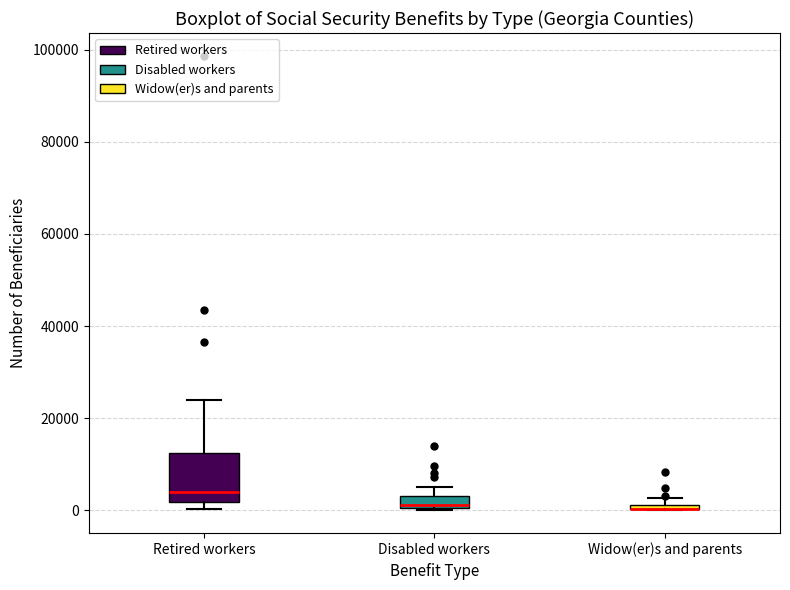

Where is the lower edge of the box for Widow(er)s and parents on the y-axis? The values are not printed on the chart, so give them approximately, as read against the axis.

0